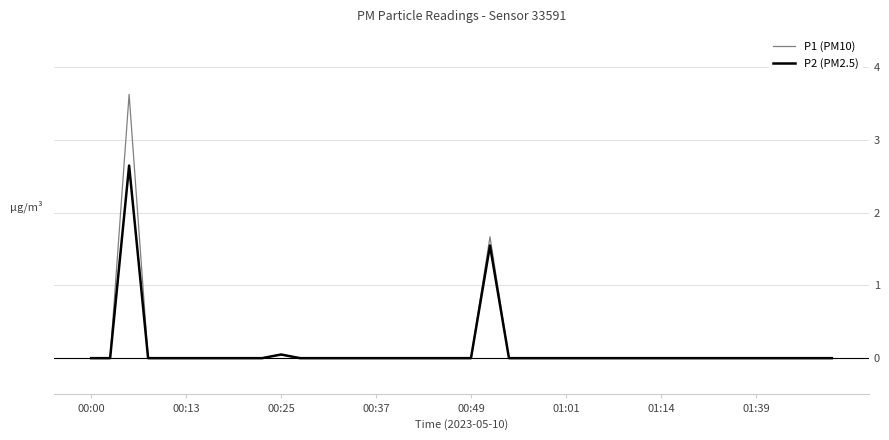

List the series in order of their peak value, highest first.

P1 (PM10), P2 (PM2.5)